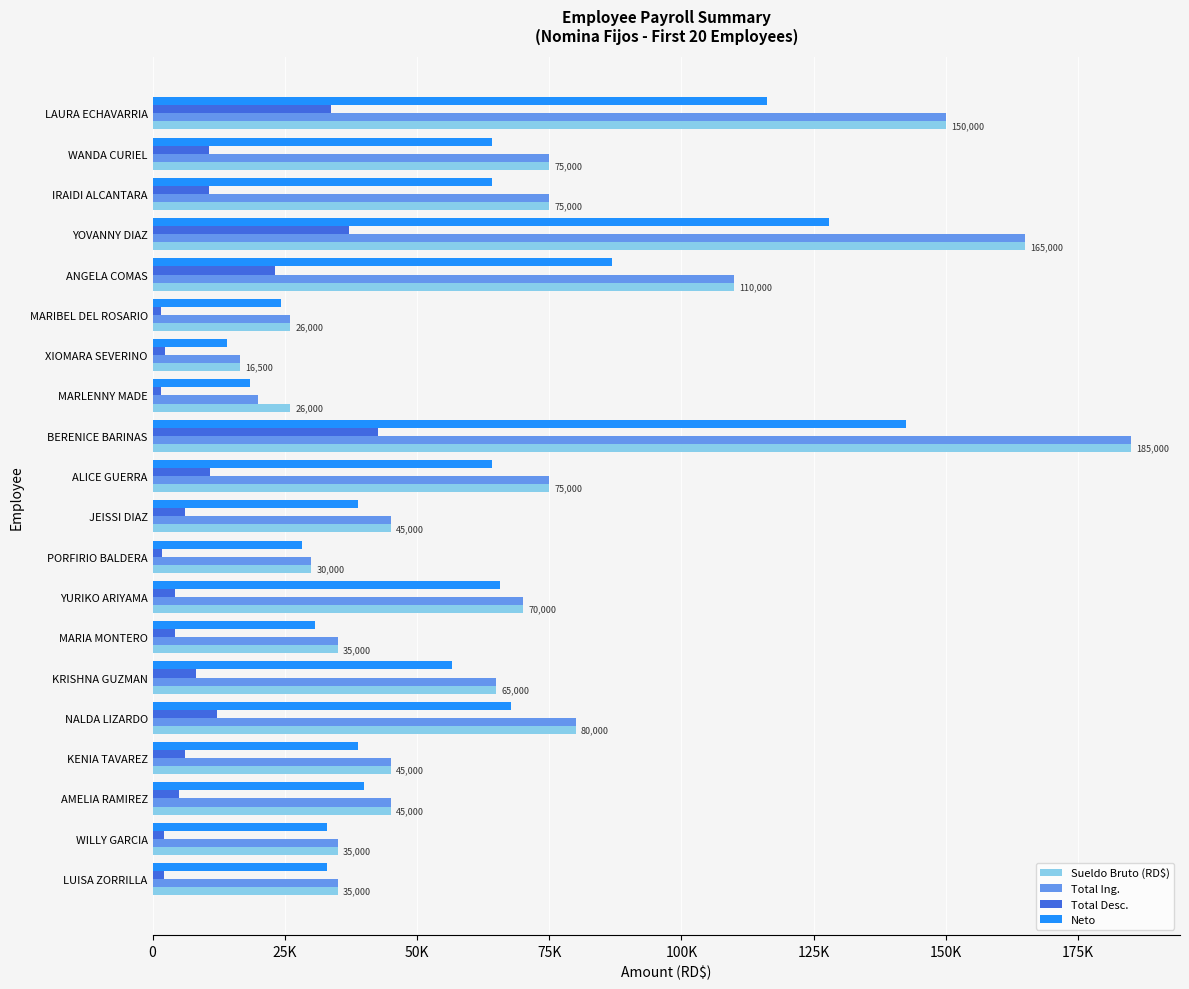

What are all the series names shown in the legend?

Sueldo Bruto (RD$), Total Ing., Total Desc., Neto